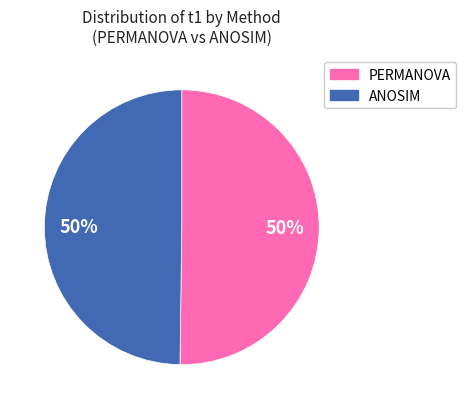

To the nearest percent, what is the average slice percentage?

50%